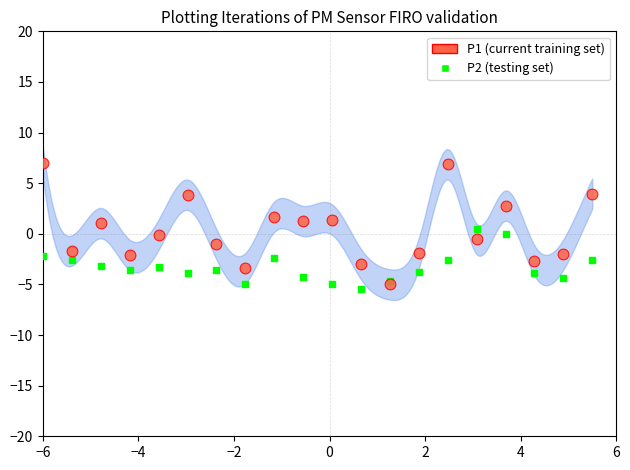

What are all the series names shown in the legend?

P1 (current training set), P2 (testing set)